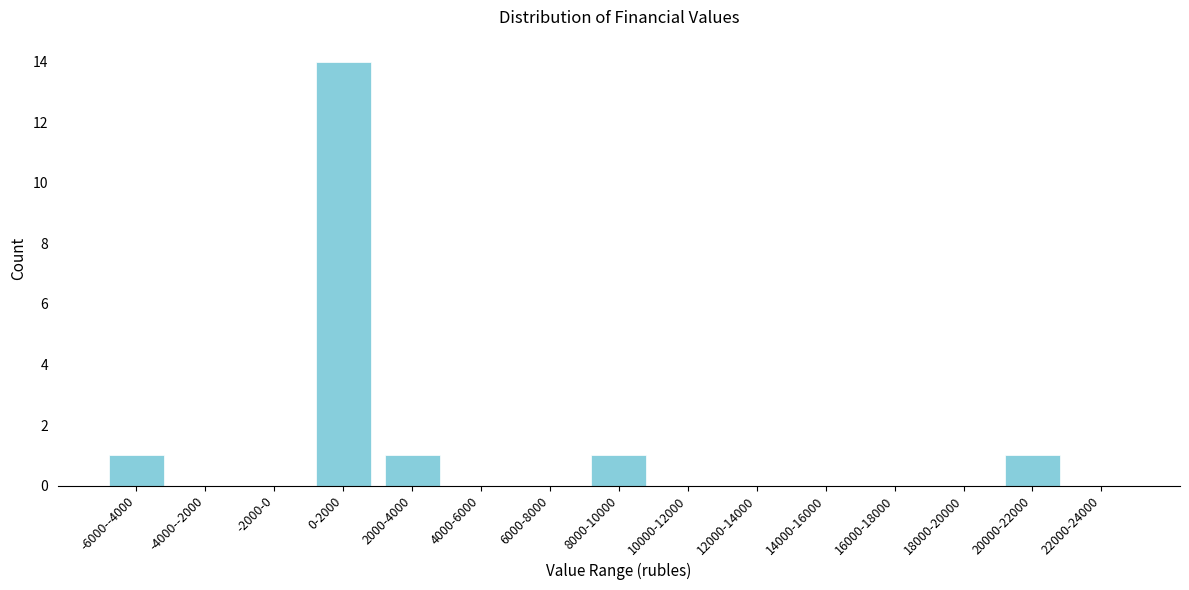

Reading left to right, transcribe all the data shown in this chart.

-6000--4000=1	-4000--2000=0	-2000-0=0	0-2000=14	2000-4000=1	4000-6000=0	6000-8000=0	8000-10000=1	10000-12000=0	12000-14000=0	14000-16000=0	16000-18000=0	18000-20000=0	20000-22000=1	22000-24000=0